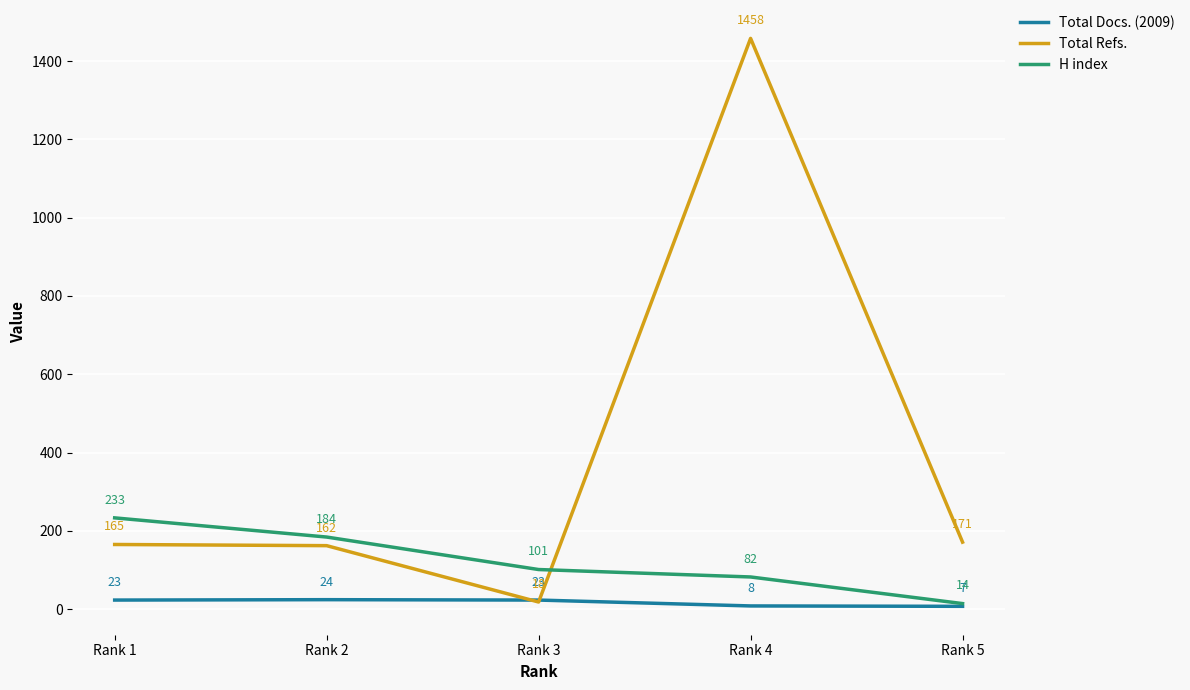

List the labels in order of Total Refs. value, smallest first.

Rank 3, Rank 2, Rank 1, Rank 5, Rank 4